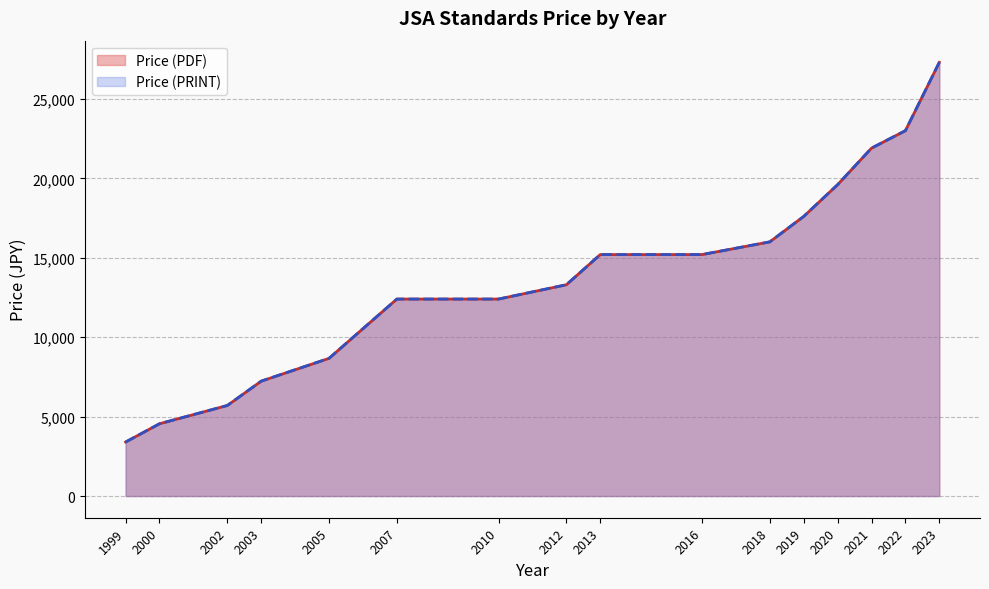

Does the chart have visible grid lines?

Yes